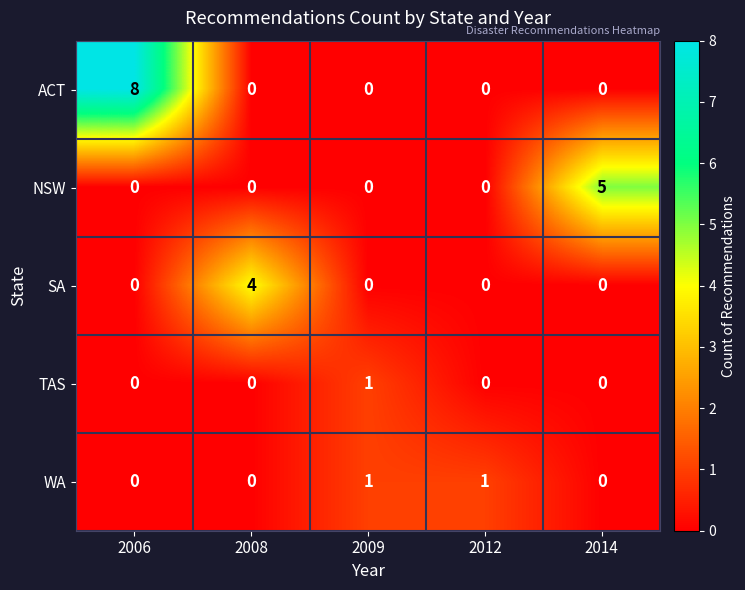

Which category has the highest value across all series?

2006